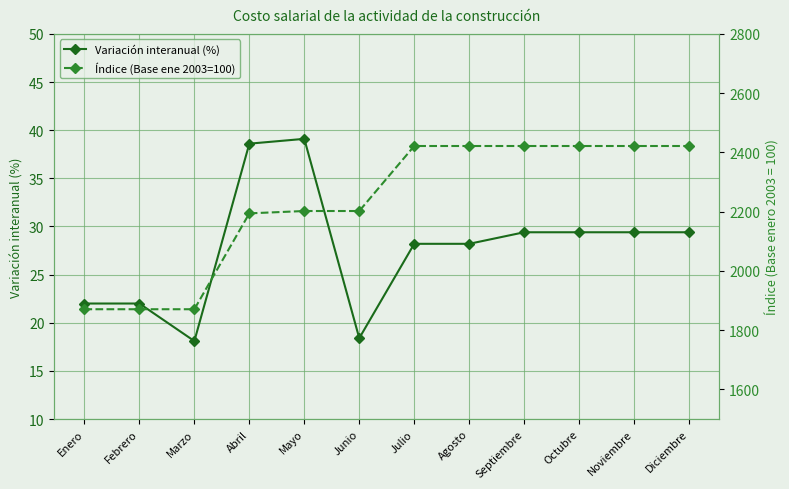

What is the difference between the highest and lowest values at Diciembre?

2392.2